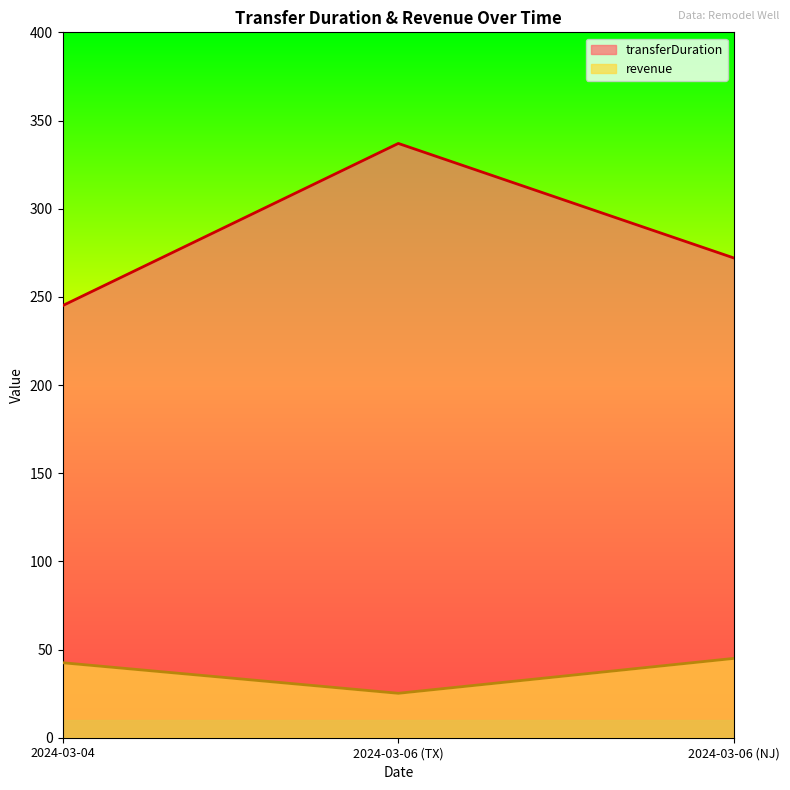

At 2024-03-06 (NJ), list the series in order from smallest to largest.

revenue, transferDuration